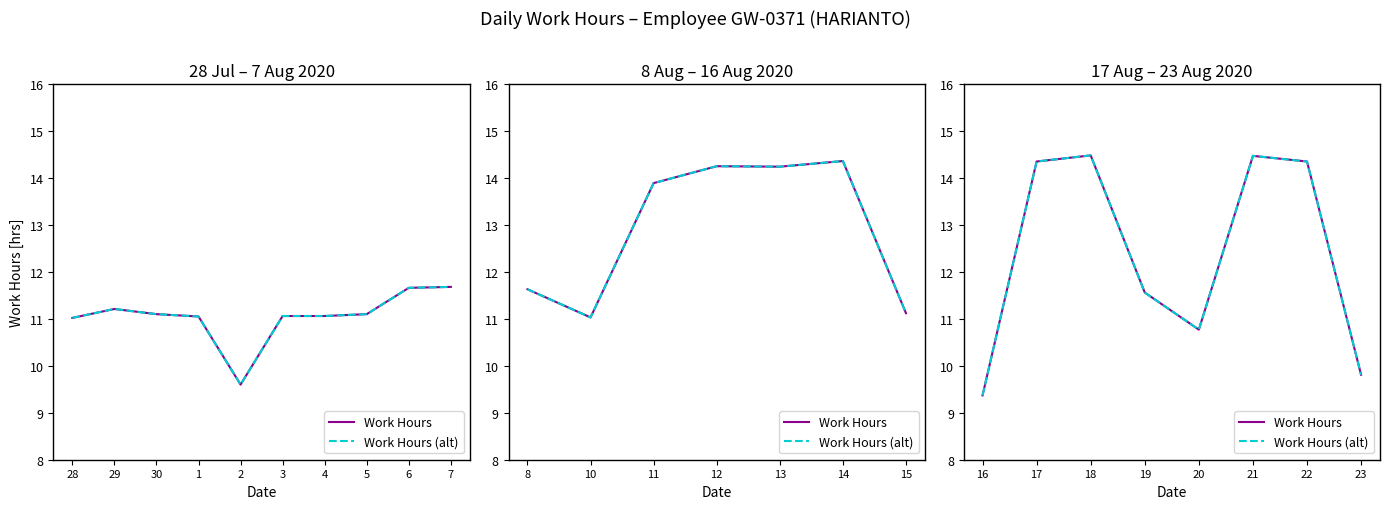

At how many categories does at least one series exceed 10?

6